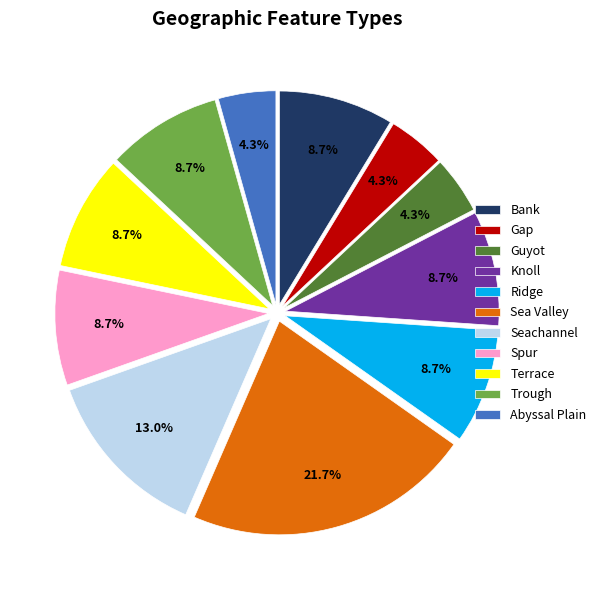

To the nearest percent, what is the average slice percentage?

9%